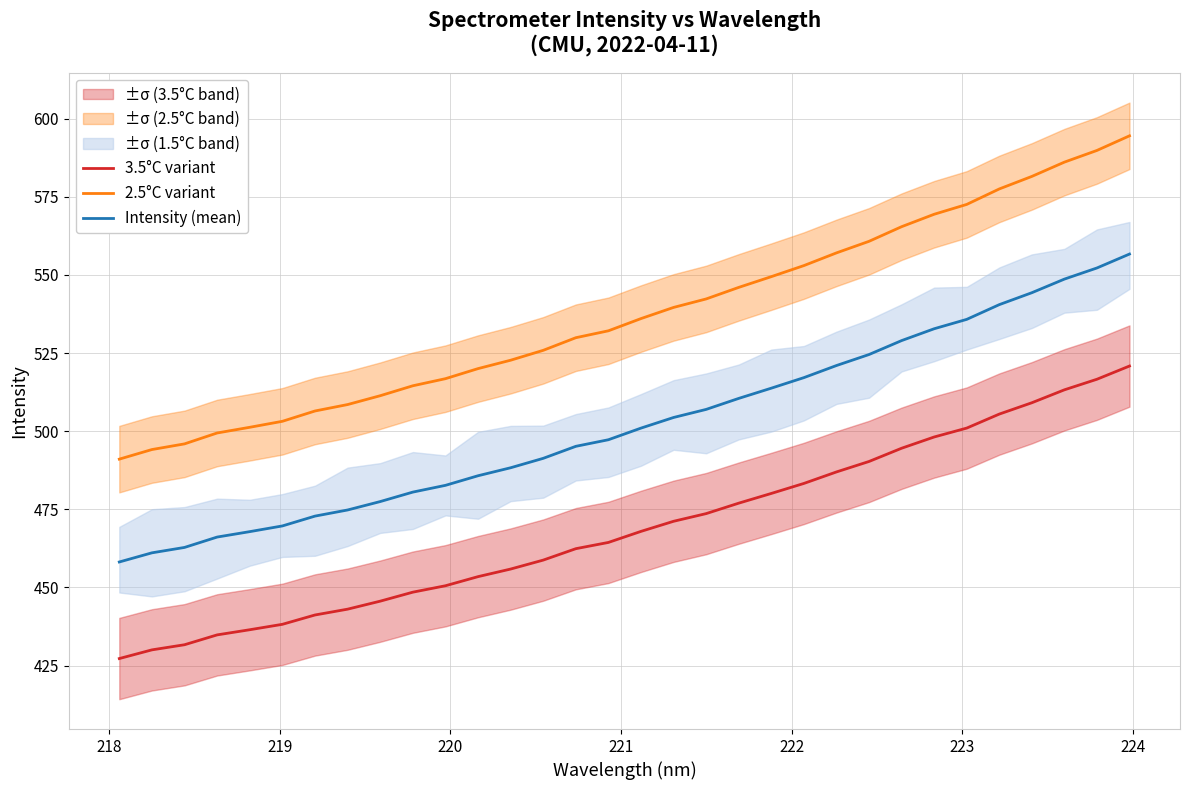

True or false: Intensity (mean) and 2.5°C variant intersect in this chart.

False